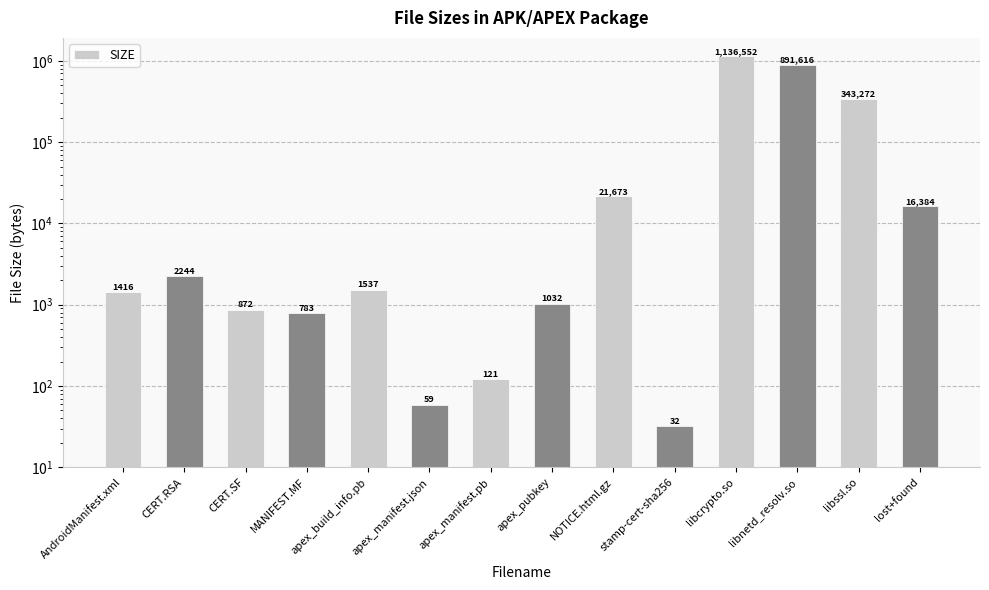

What is the sum of all values?

2417593